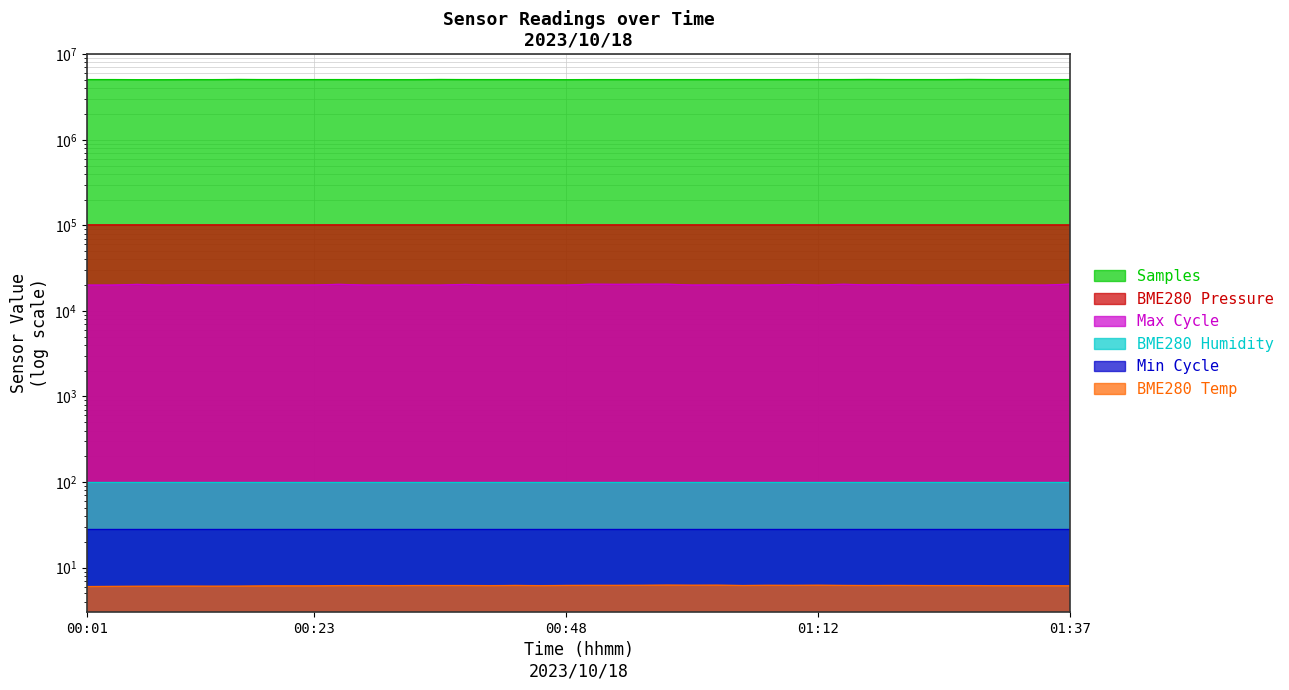

What is the value of the BME280_temperature point at the 40th from the left?

6.1